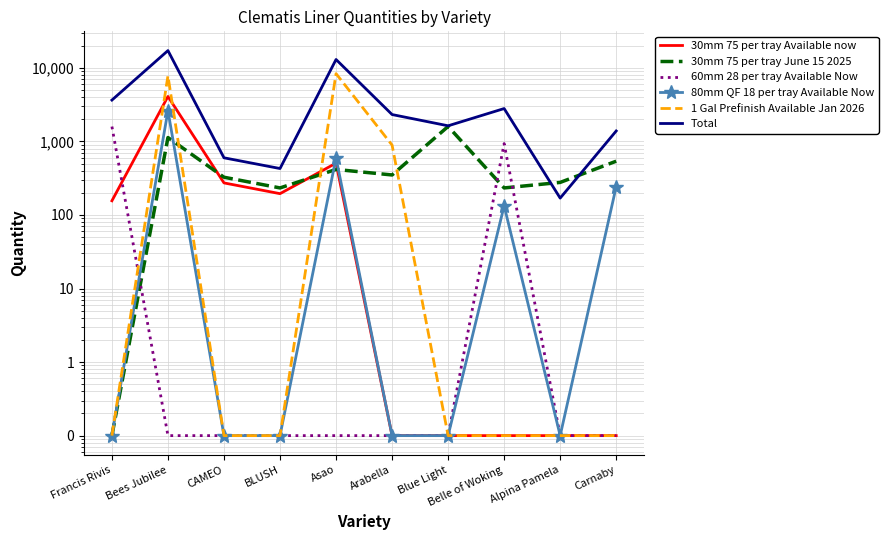

In 60mm 28 per tray Available Now, how many points are higher than both neighbors (excluding endpoints)?

1